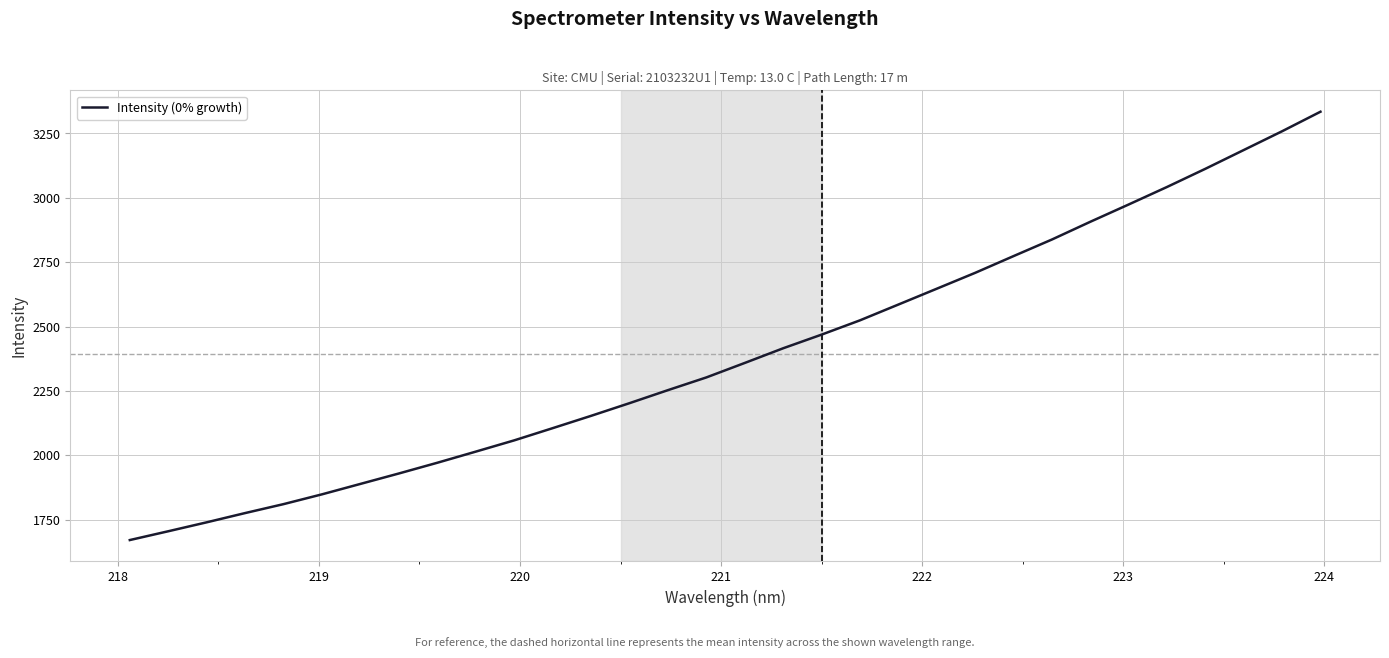

What is the maximum value shown in the chart?

3334.5